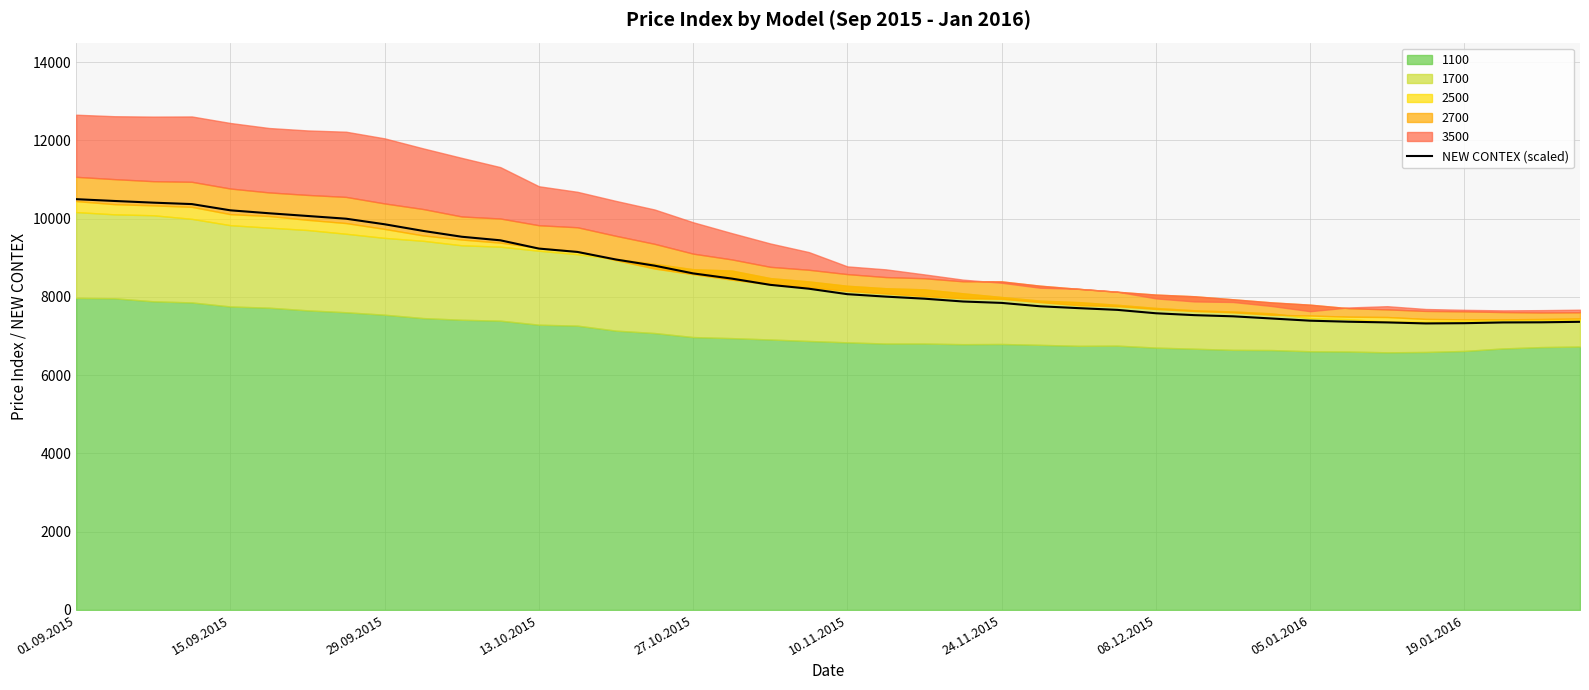

What is the minimum value for NEW CONTEX (scaled)?

7323.1